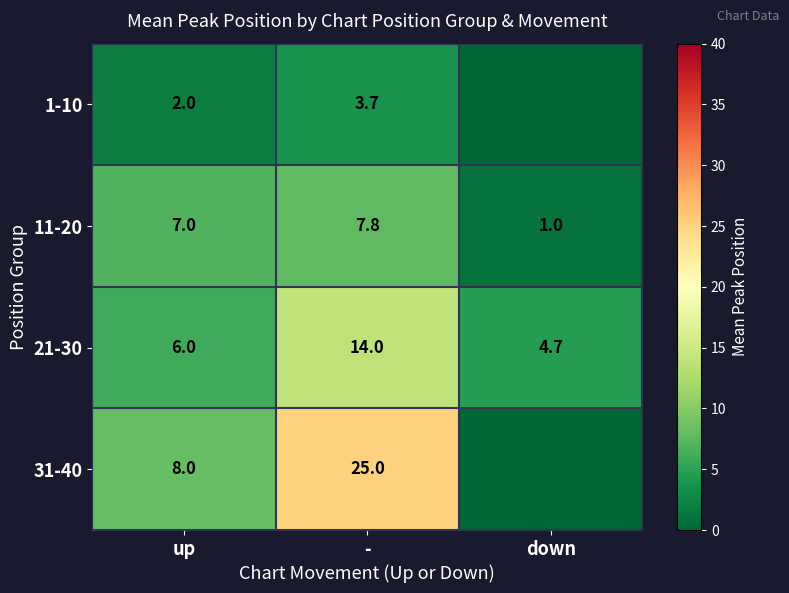

Read the 21-30 value at -.

14.0